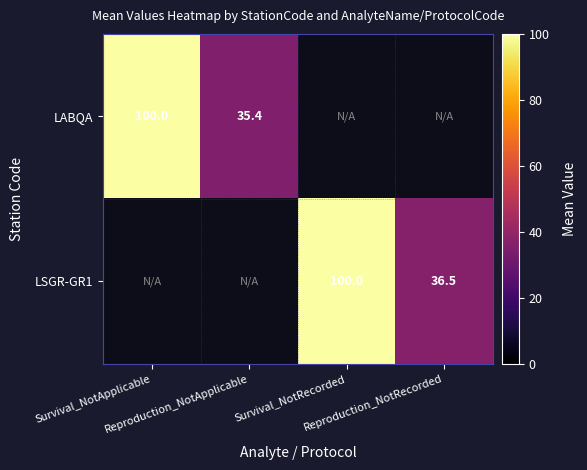

What is the difference between the LABQA values at Reproduction_NotApplicable and Survival_NotApplicable?

64.6